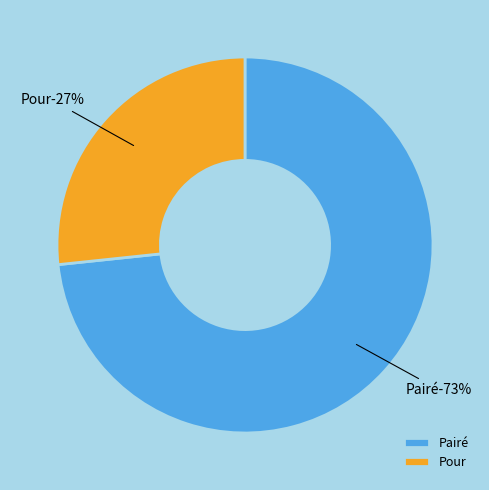

Count the number of slices in the pie.

2